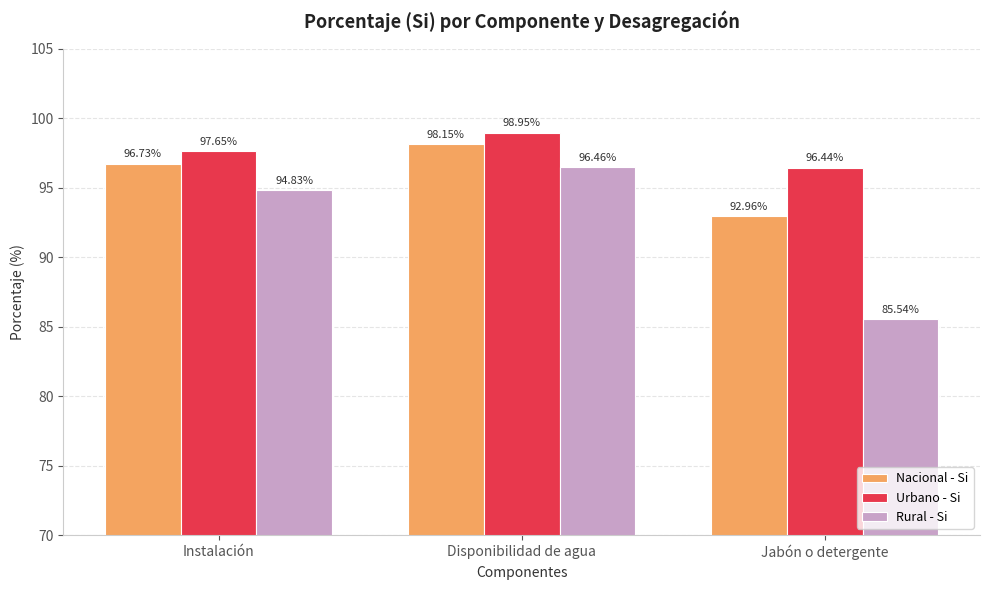

What is the label of the 2nd bar from the left?

Disponibilidad de agua